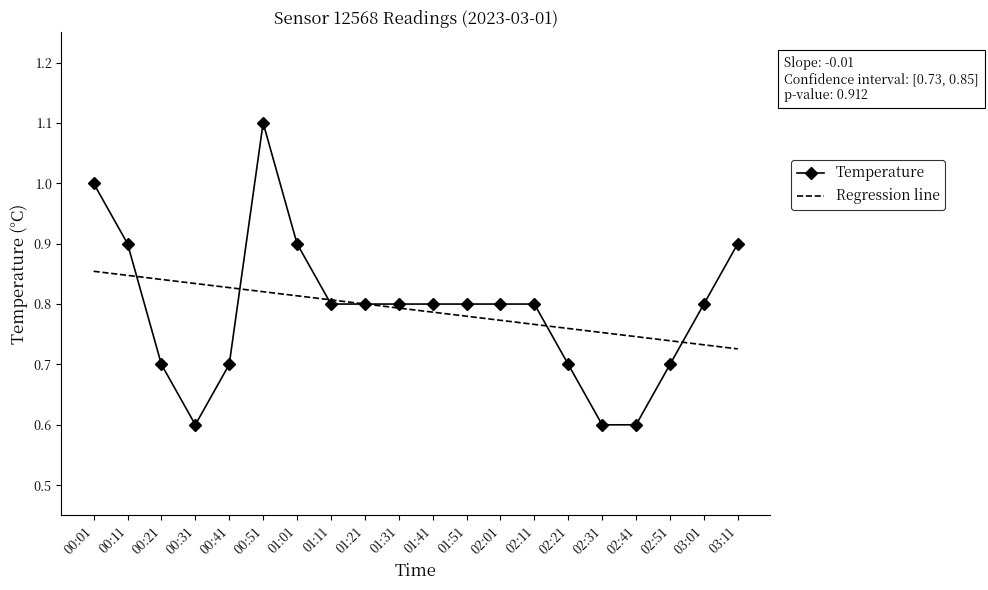

What are all the series names shown in the legend?

Temperature, Regression line